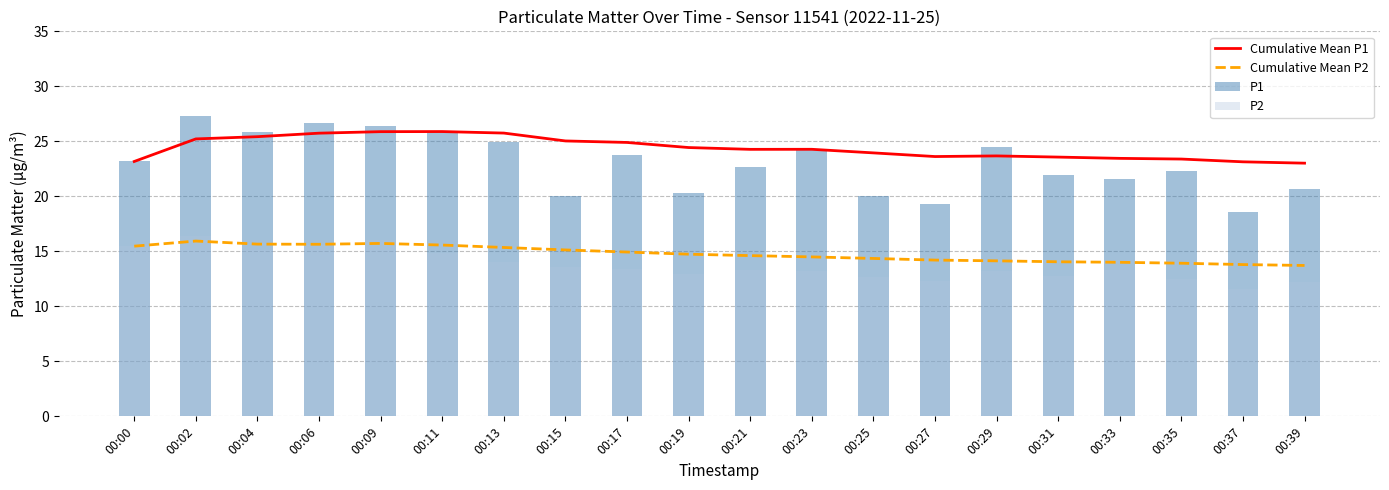

How many data points in P2 are less than 13?

7